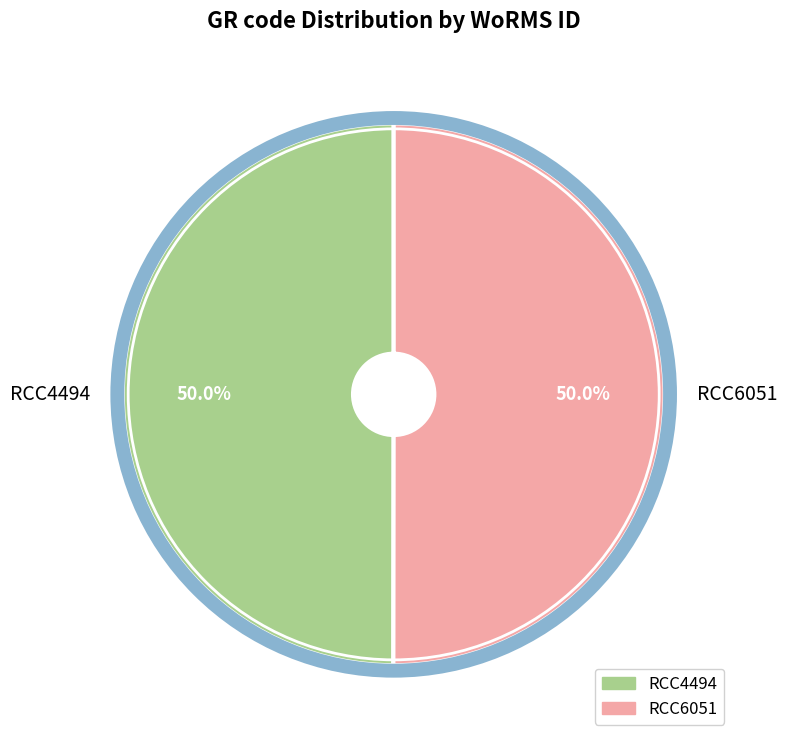

The RCC6051 slice represents 57% of the pie. True or false?

False